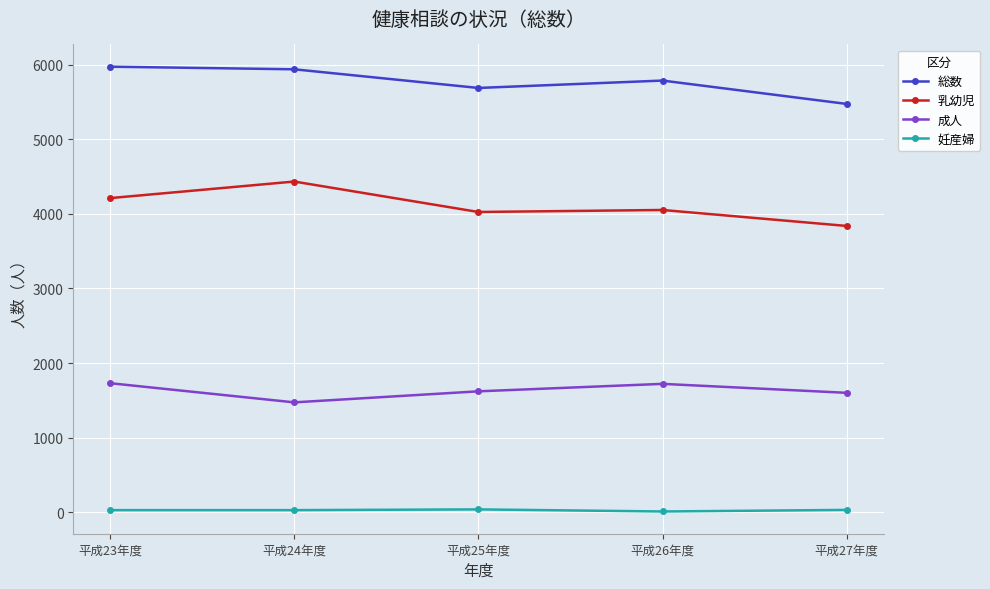

True or false: 総数 and 乳幼児 cross at least once.

False